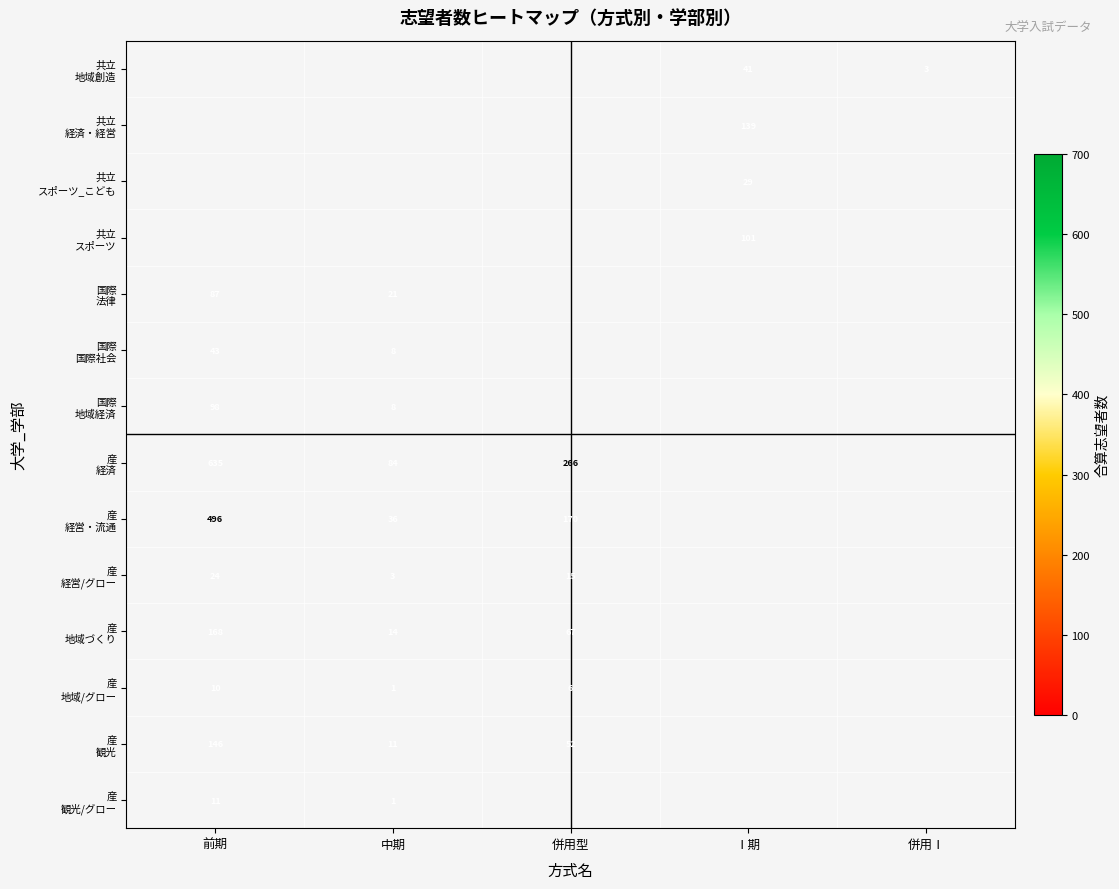

Count the number of data series in this chart.

14